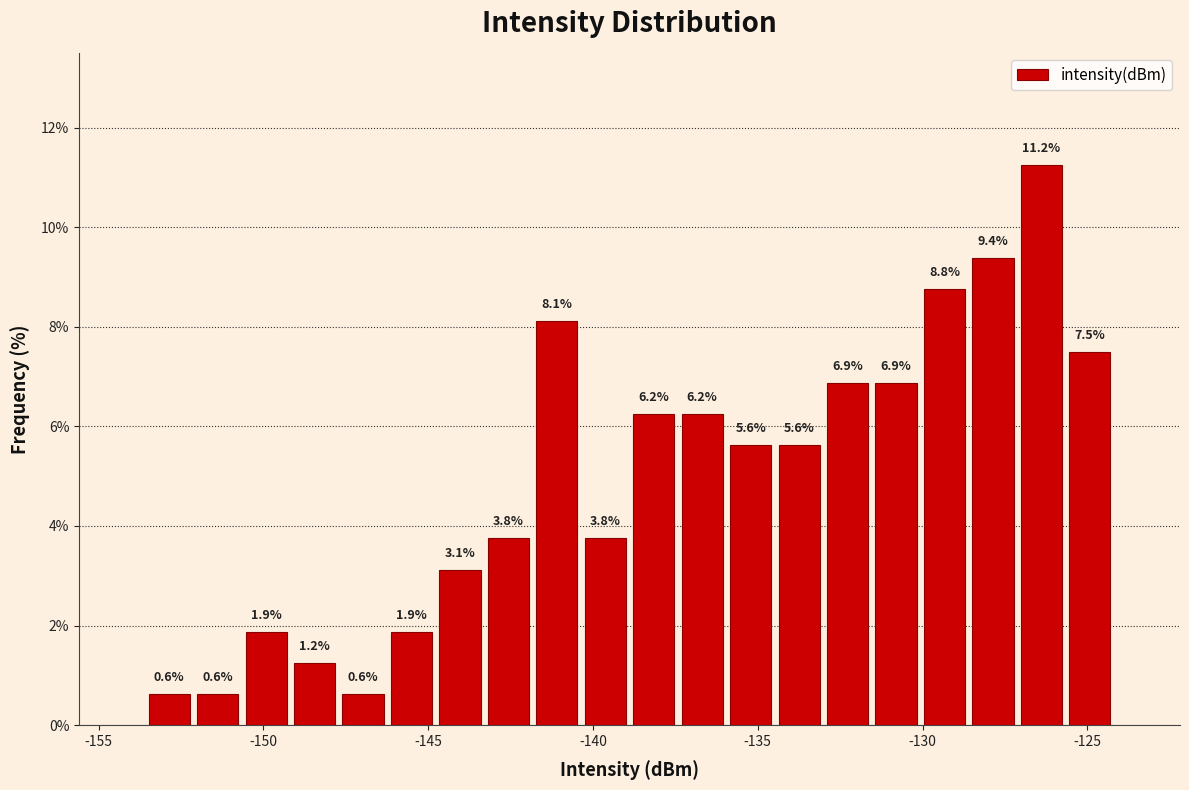

Around what value on the x-axis is the tallest bar? Give the approximate position of its centre, as read against the axis.

-126.5